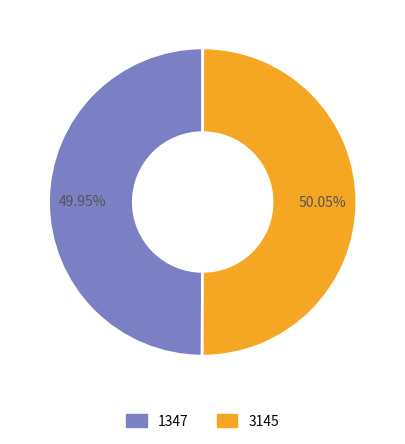

Does any single category account for the majority?

Yes